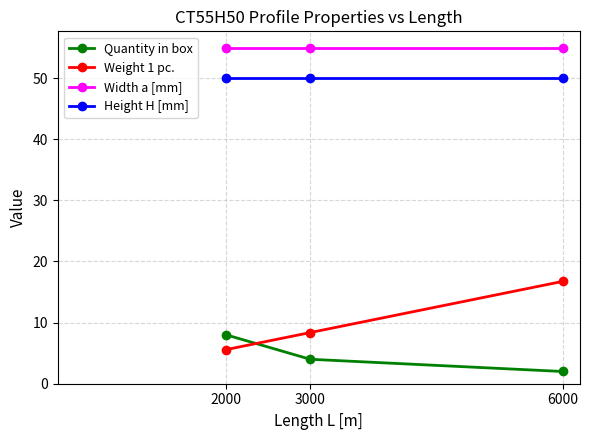

What is the sum of all Weight 1 pc. values?

30.7